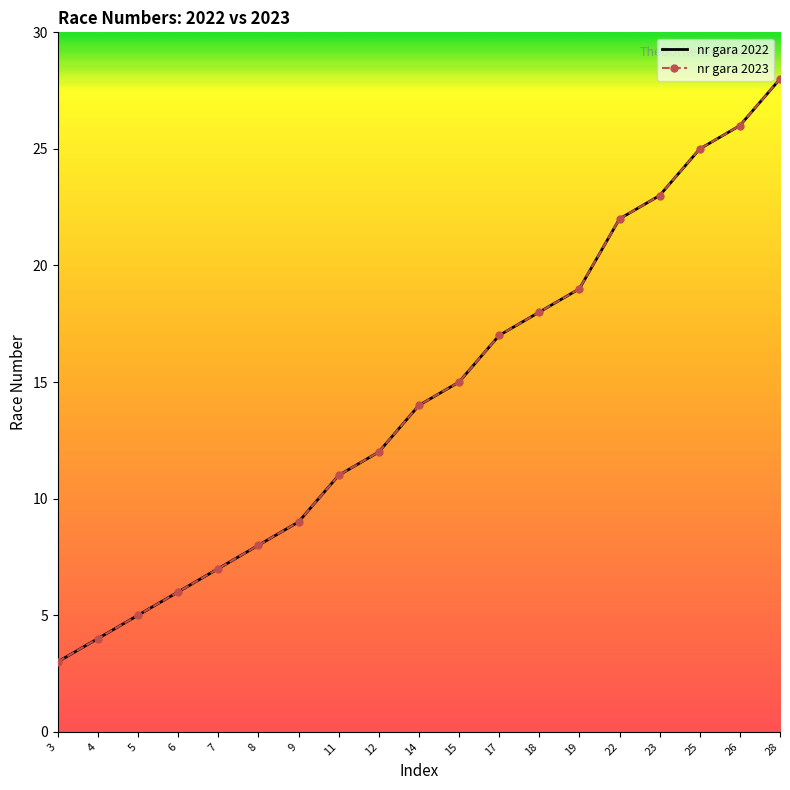

At 6, list the series in order from smallest to largest.

nr gara 2022, nr gara 2023